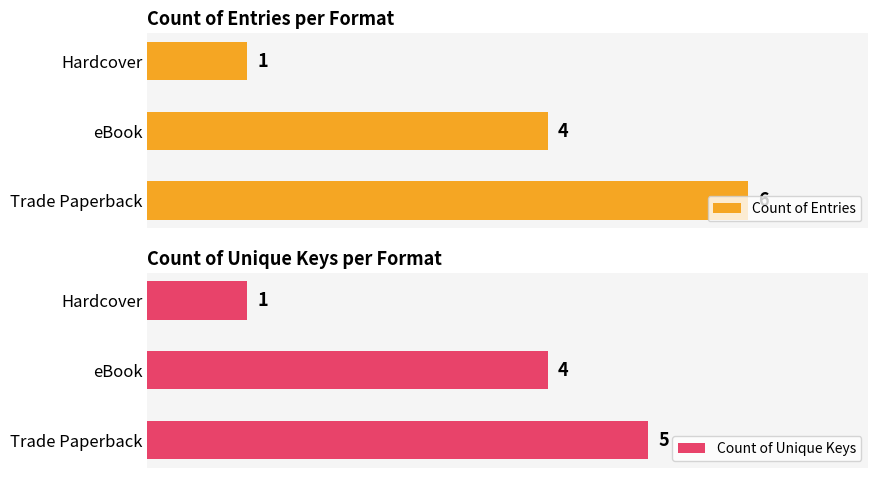

List the series in order of their overall mean, highest first.

Count of Entries, Count of Unique Keys